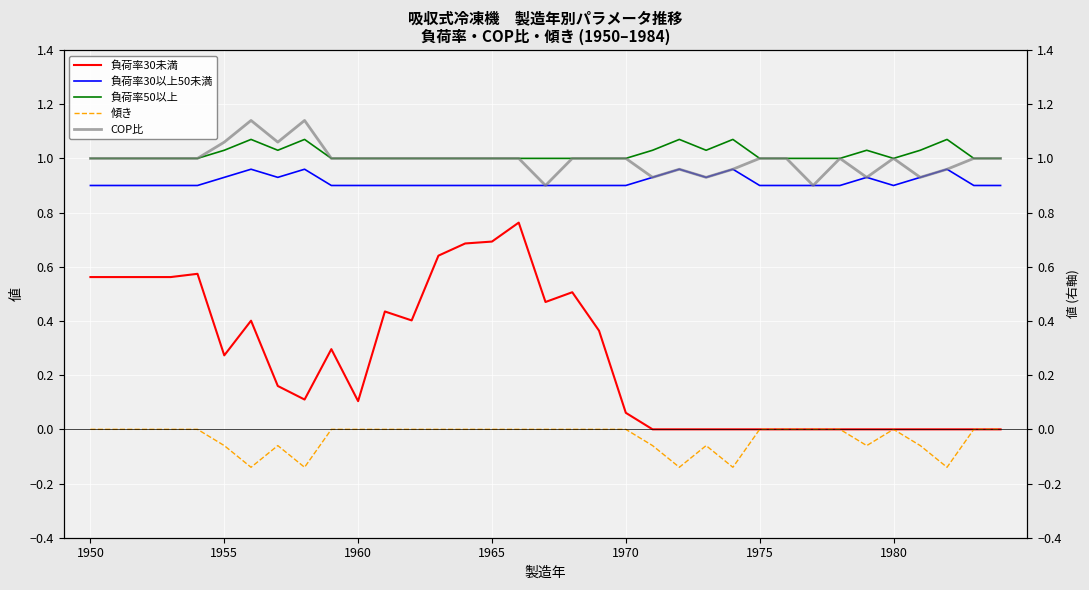

How many data points in 負荷率50以上 are above 1?

11